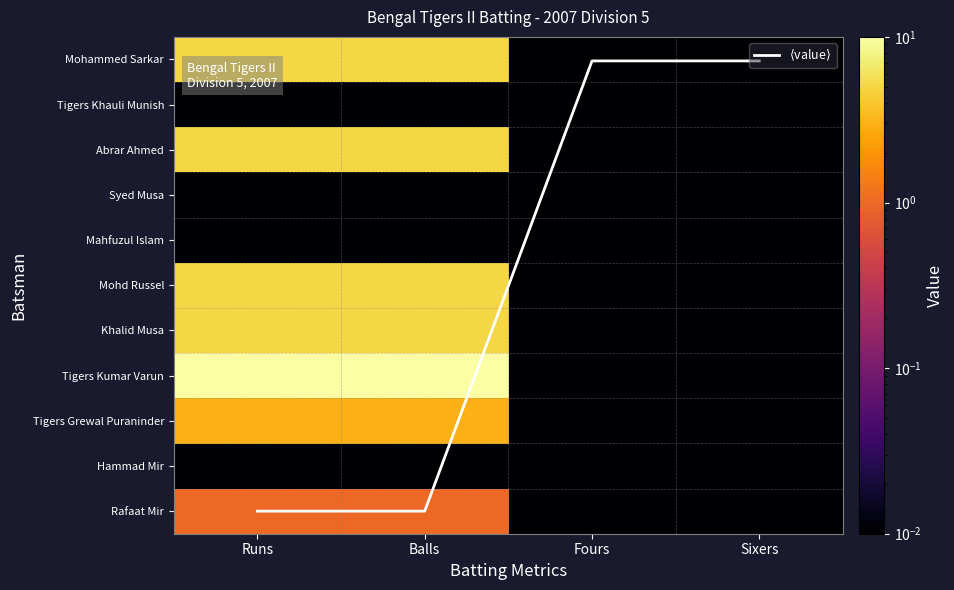

What is the difference between the maximum and minimum values in the Rafaat Mir series?

1.0